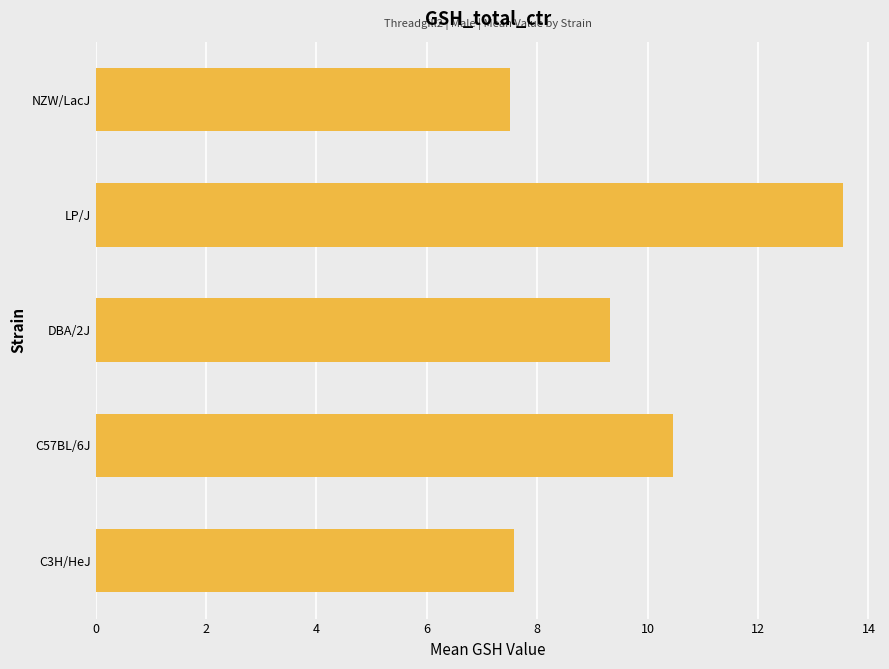

The value at NZW/LacJ is 4.1. True or false?

False